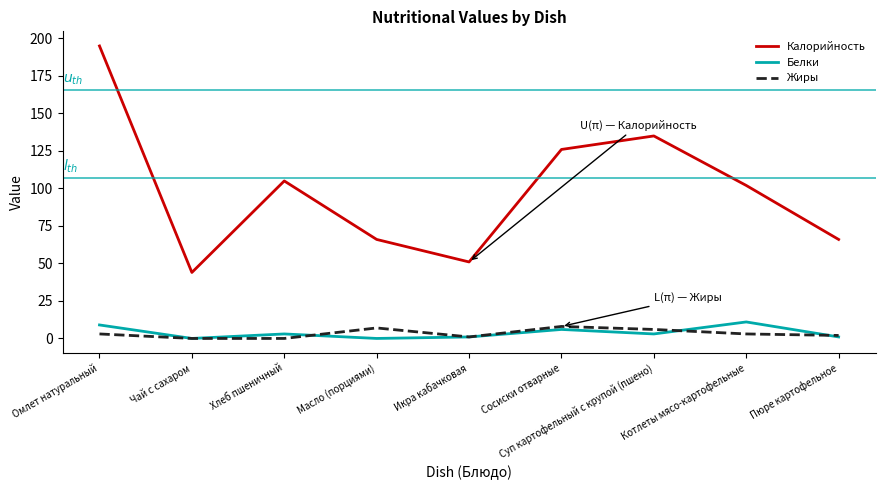

What is the highest value of the Белки series?

11